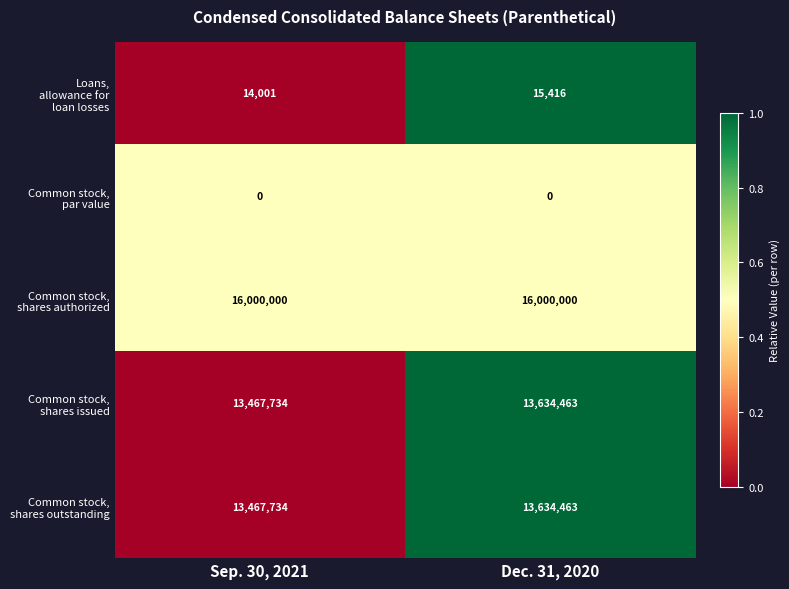

At which category is the sum across all series the highest?

Dec. 31, 2020